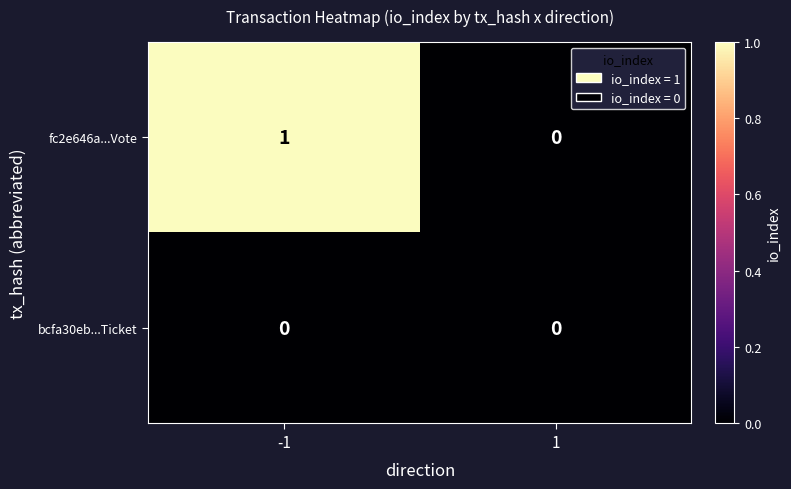

Which series has the largest range (max minus min)?

fc2e646a...Vote